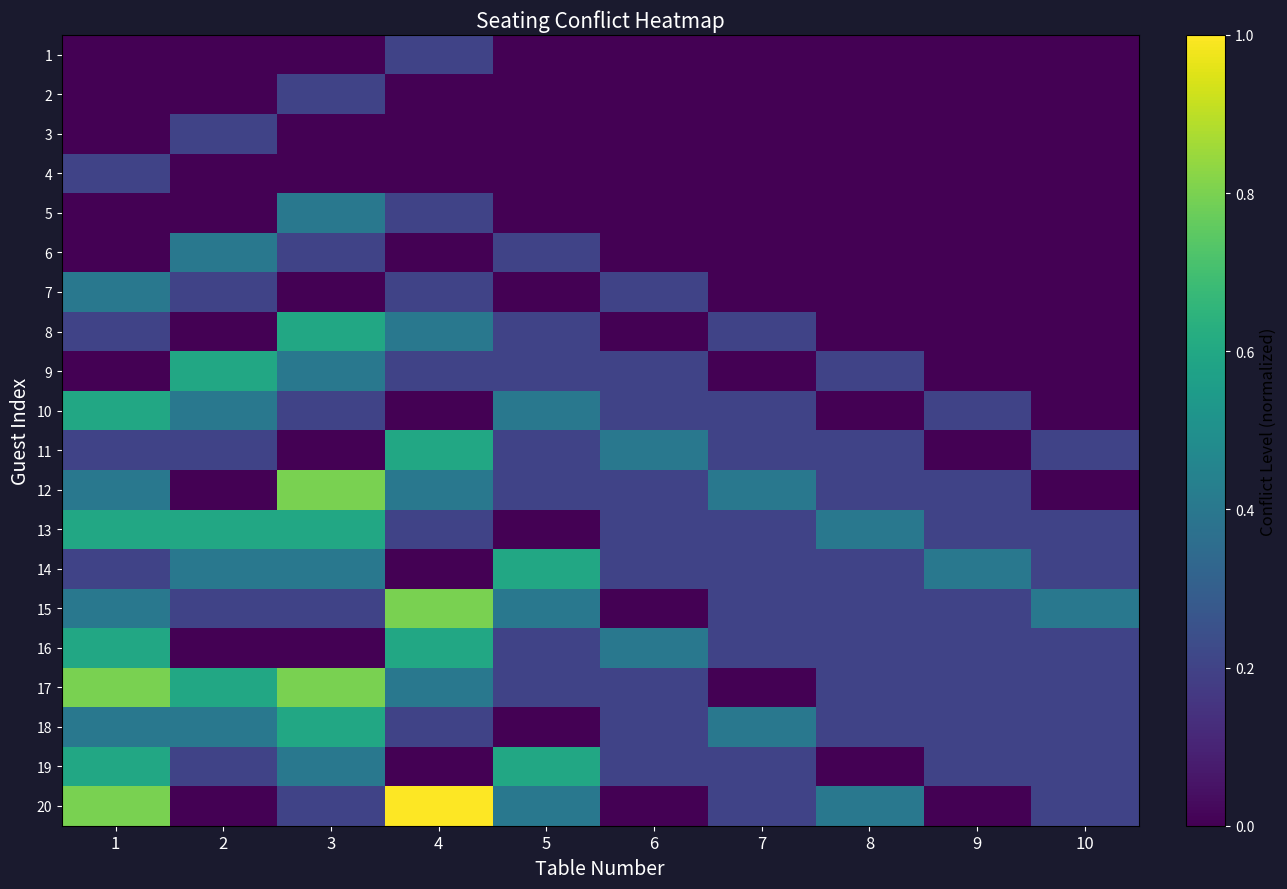

At which category does the chart reach its peak across all series?

4